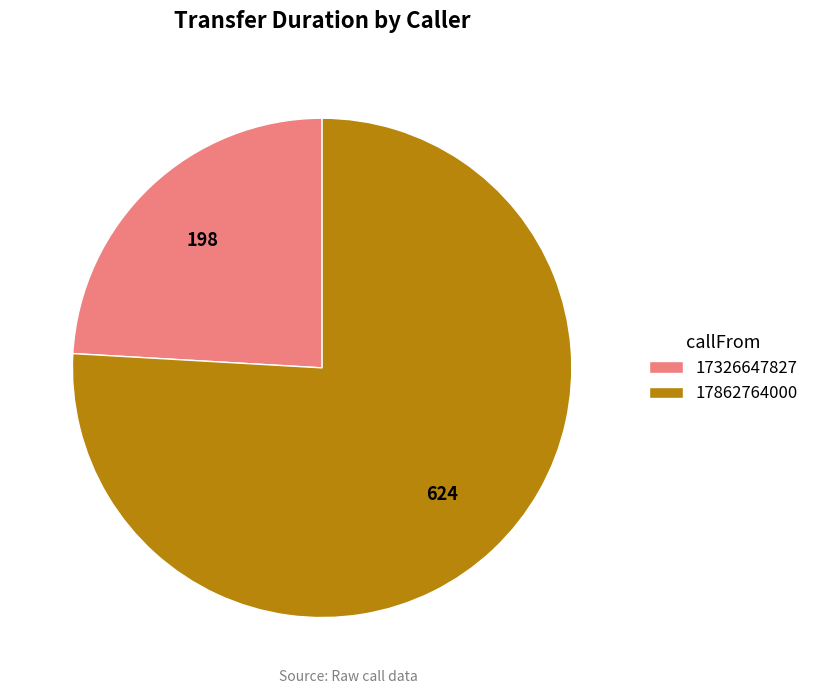

Do 17862764000 and 17326647827 together represent more than half of the pie?

Yes